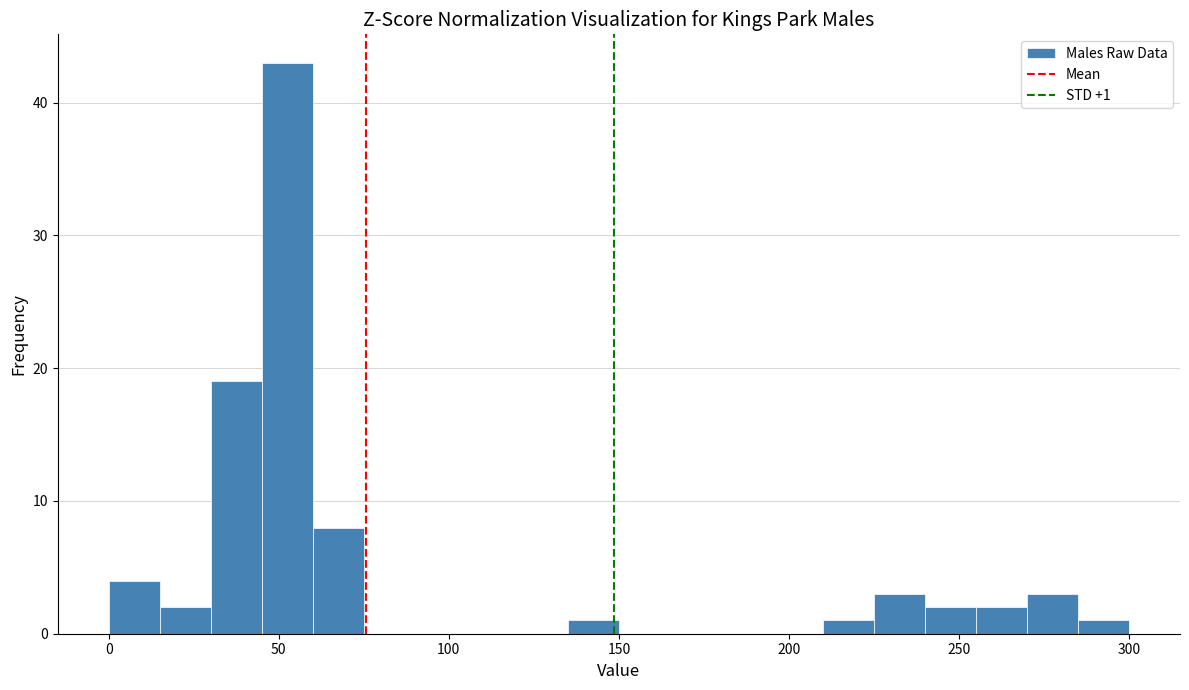

Read against the x-axis, roughly where is the centre of the tallest bar?

55